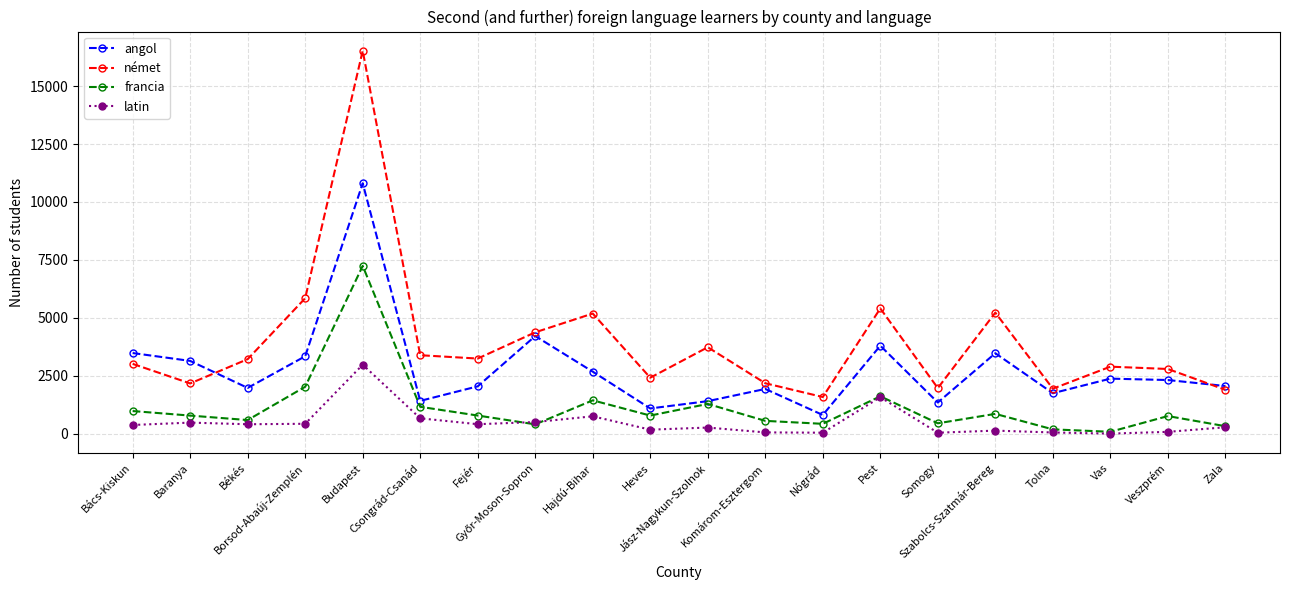

Where is latin nearest to the value 1488?

Pest